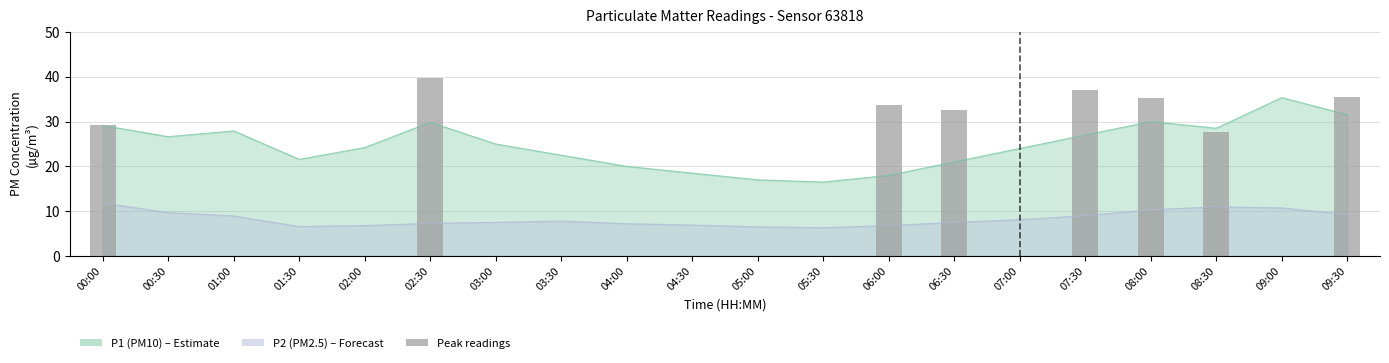

At which label does P1 first exceed 25?

00:00